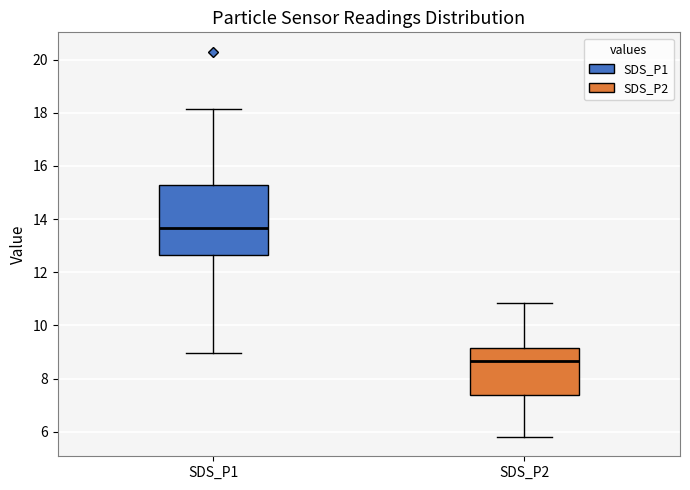

Reading left to right, transcribe this box plot: for each box, give where its median line is, the range the box spans, and where its two whiskers end, as read against the y-axis. The values are not printed on the chart, so give them approximately, as read against the axis.

SDS_P1: median 13.6, box 12.6 to 15.2, whiskers 9.0 to 18.2
SDS_P2: median 8.6, box 7.4 to 9.2, whiskers 5.8 to 10.8